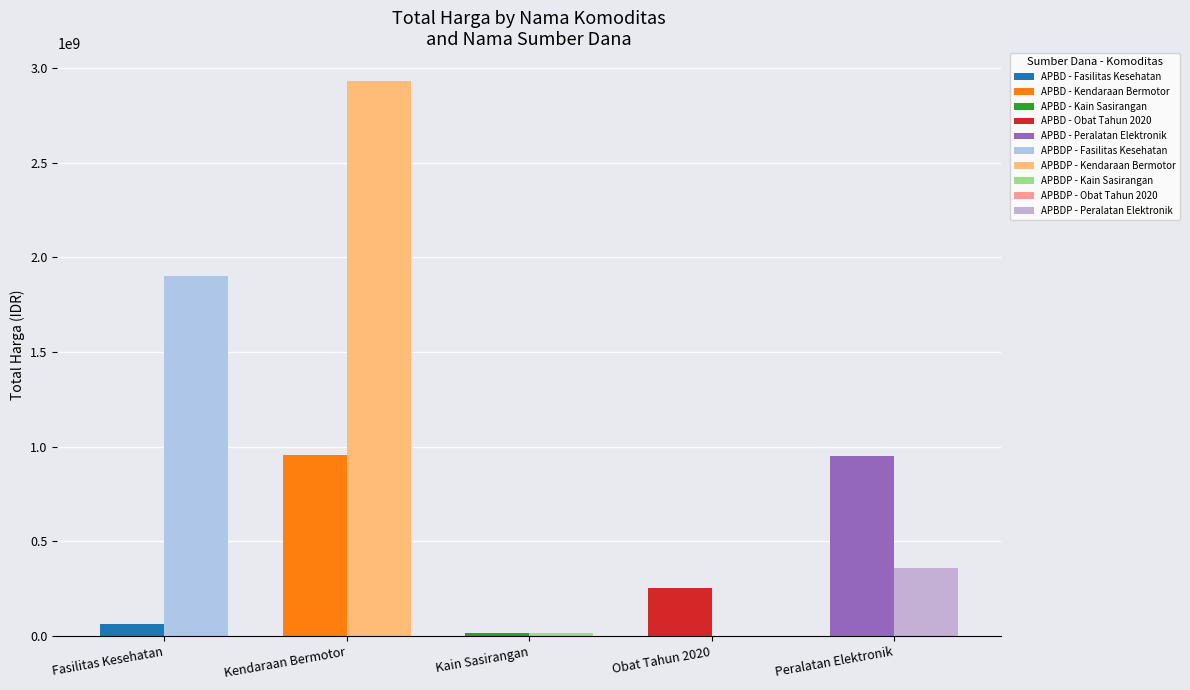

At which category is the sum across all series the highest?

Kendaraan Bermotor